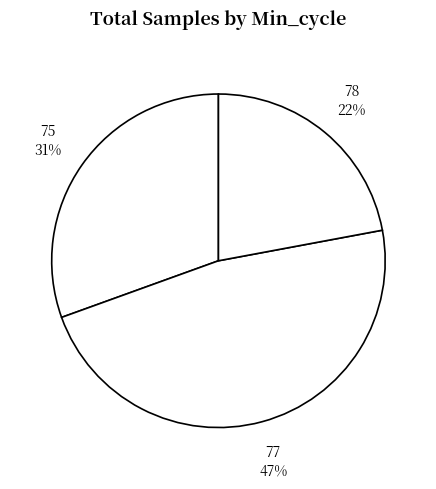

Count the number of slices in the pie.

3